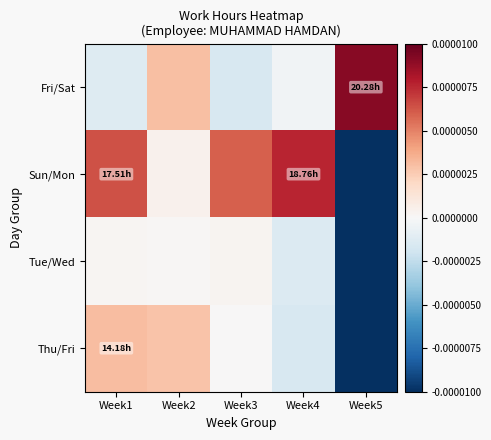

Count the number of data series in this chart.

4